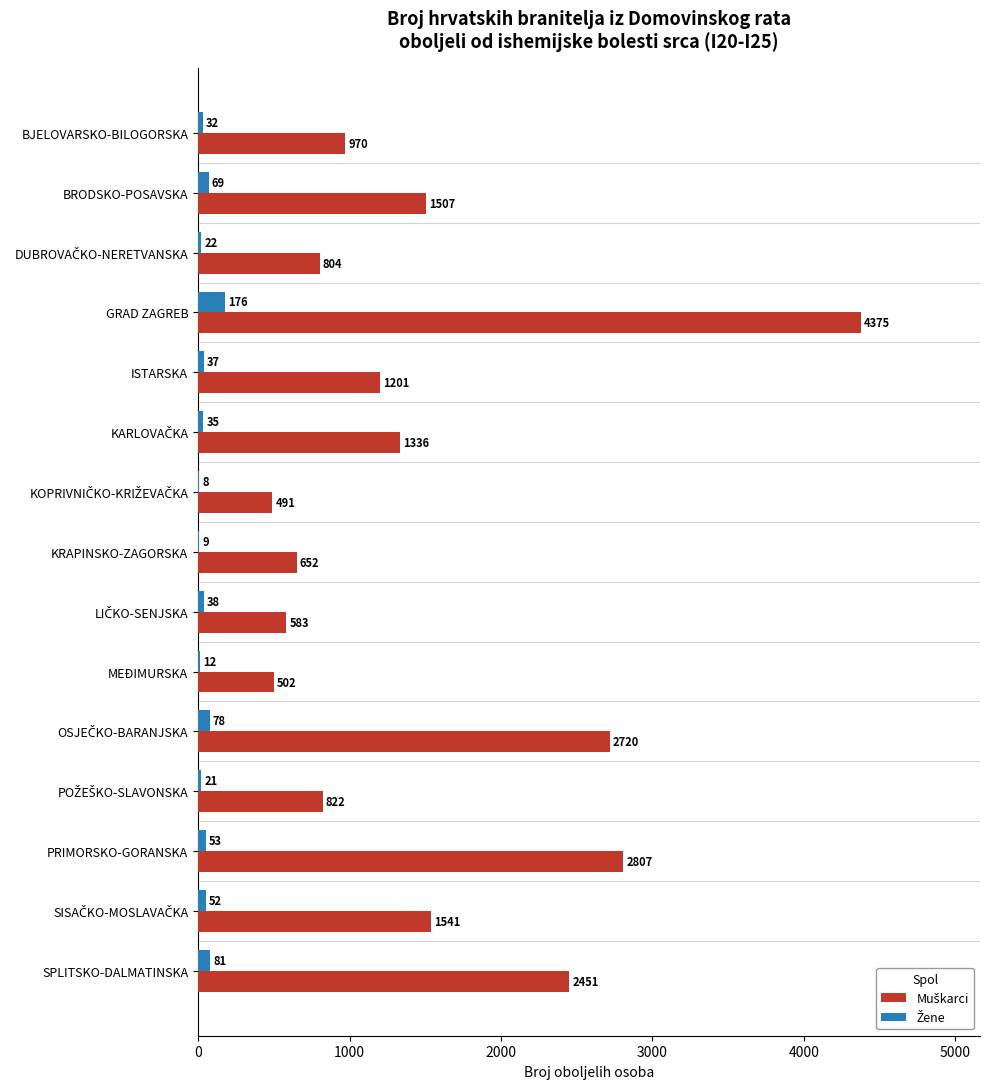

What is the total value across all series at KRAPINSKO-ZAGORSKA?

661